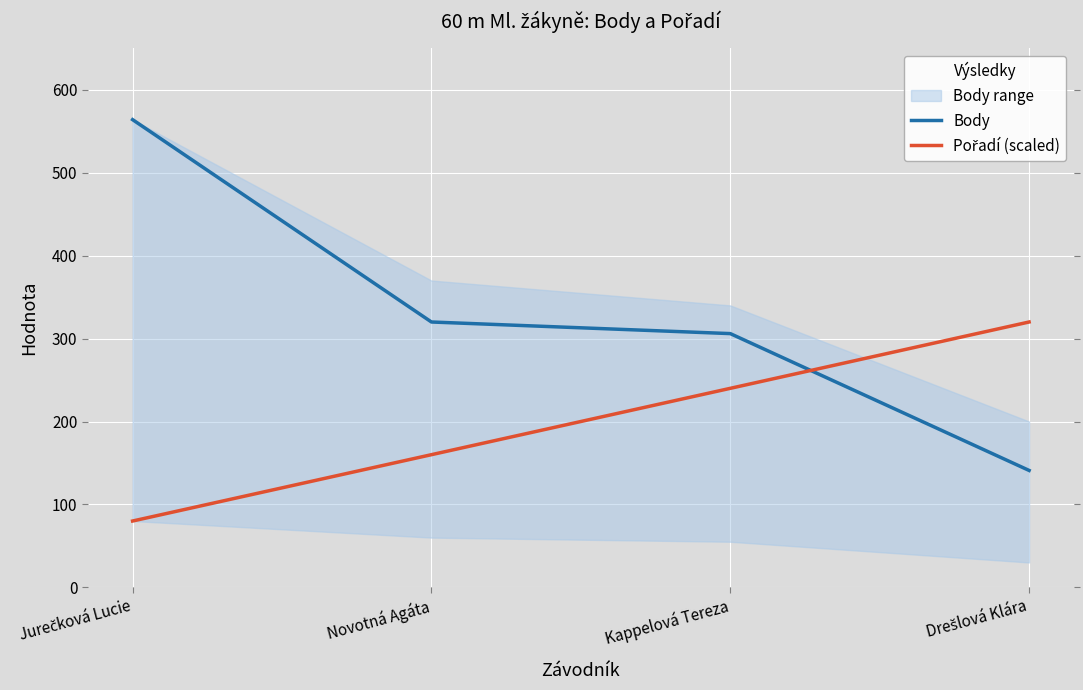

At which category is the sum across all series the highest?

Jurečková Lucie